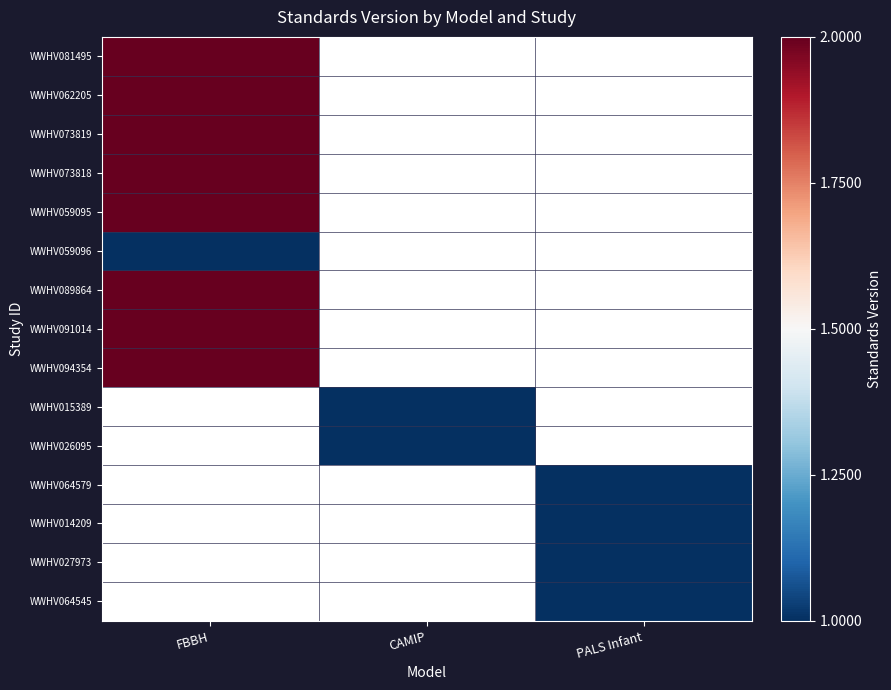

Is it true that WWHV059096 equals 1.0 at FBBH?

True